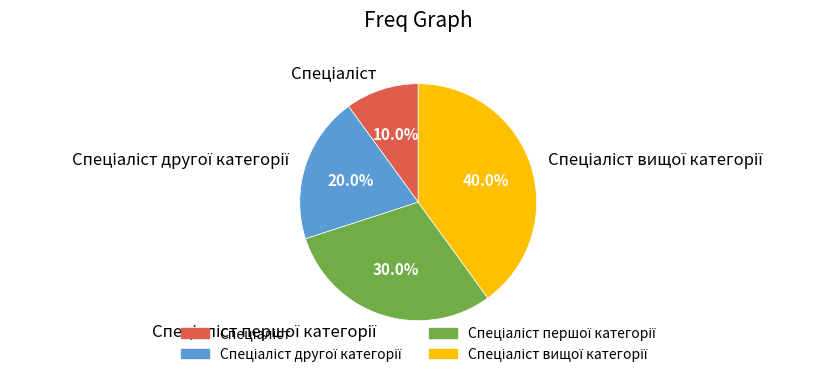

Is there a majority slice in this chart?

No